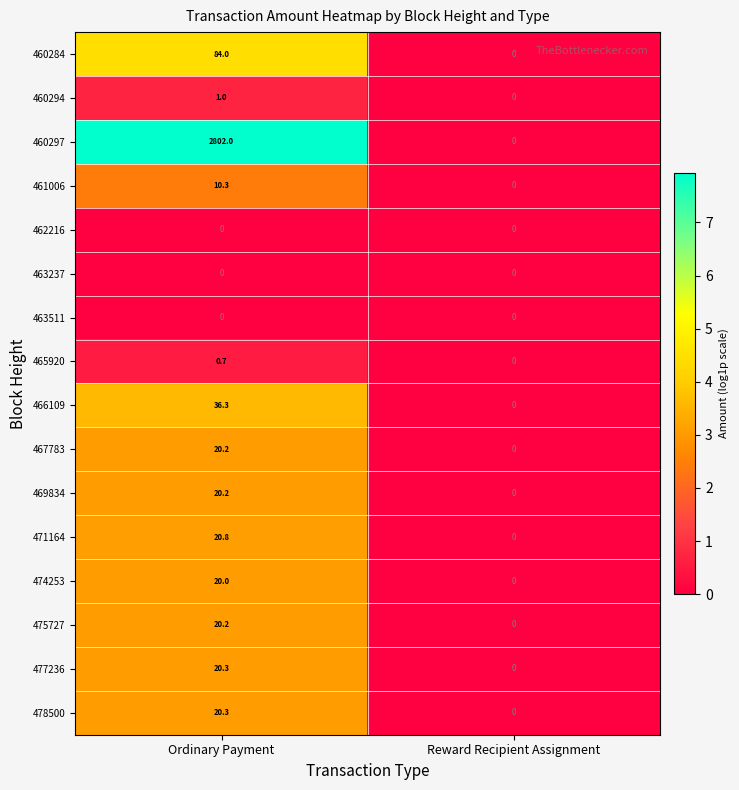

At which category is the sum across all series the highest?

Ordinary Payment